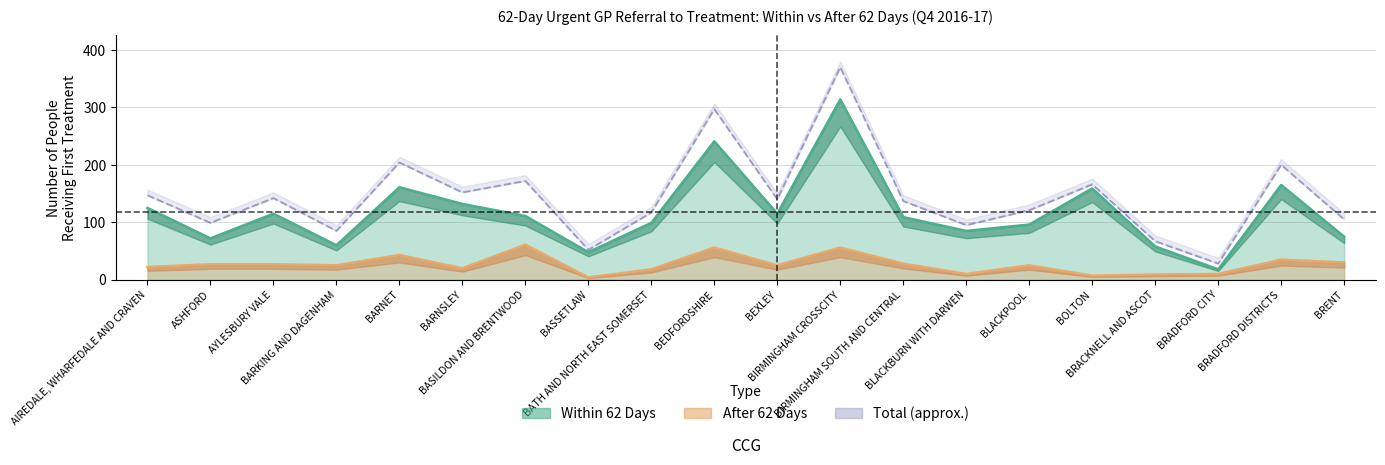

At which category is the sum across all series the highest?

BIRMINGHAM CROSSCITY